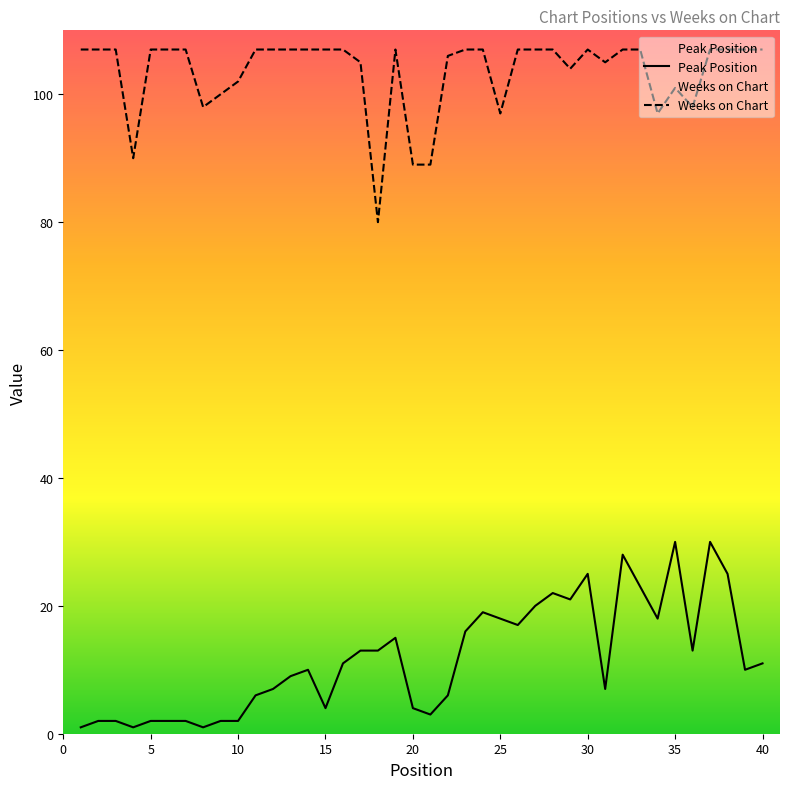

What is the difference between the highest and lowest values at 8?

97